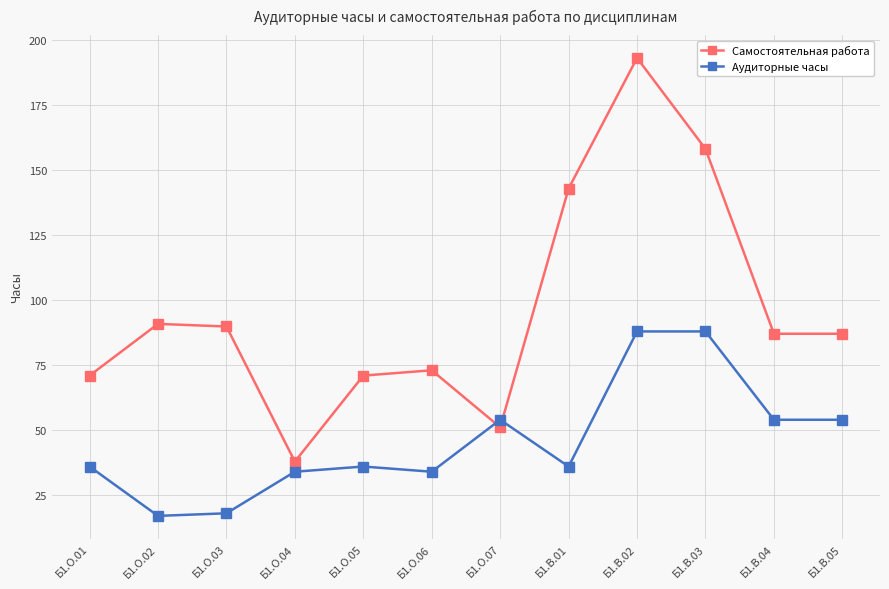

What is the difference between the highest and lowest values at Б1.О.02?

73.9